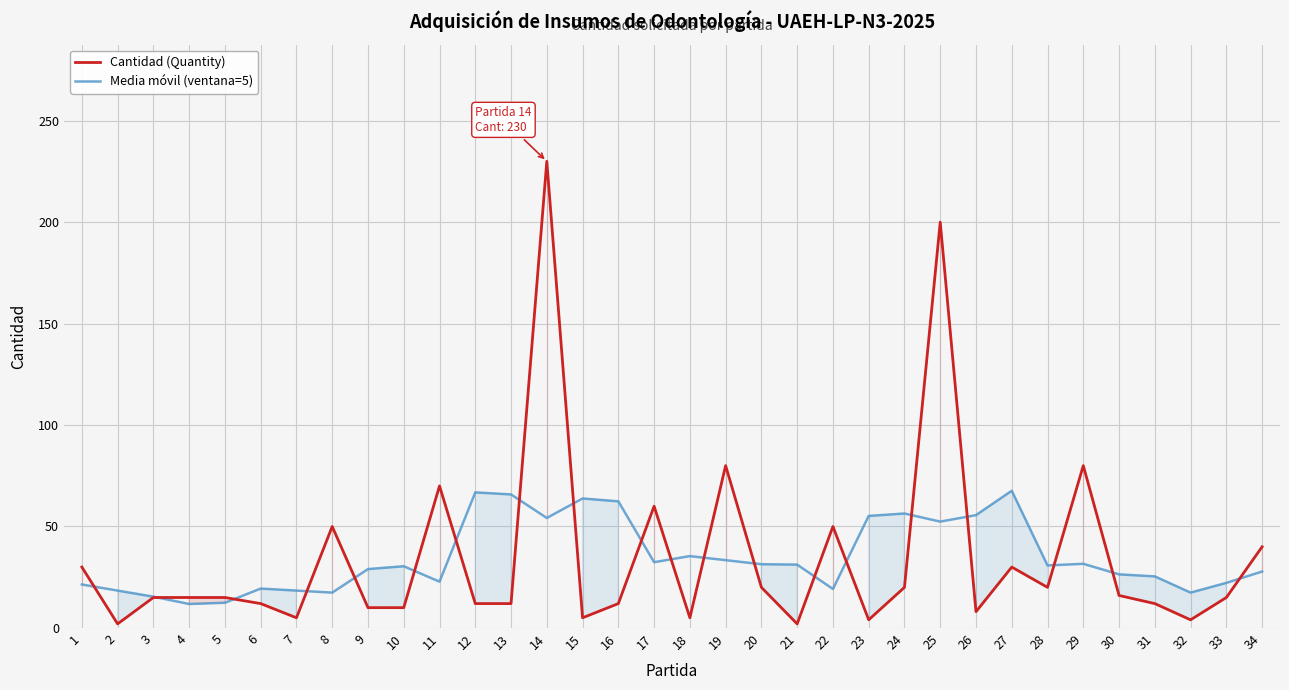

At 17, list the series in order from smallest to largest.

Media móvil (ventana=5), Cantidad (Quantity)